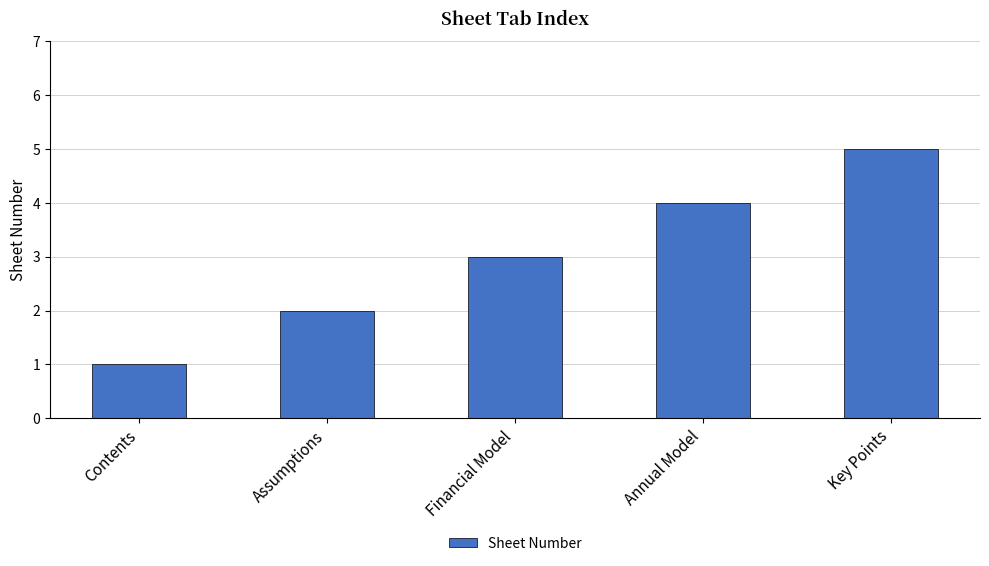

What is the smallest value displayed?

1